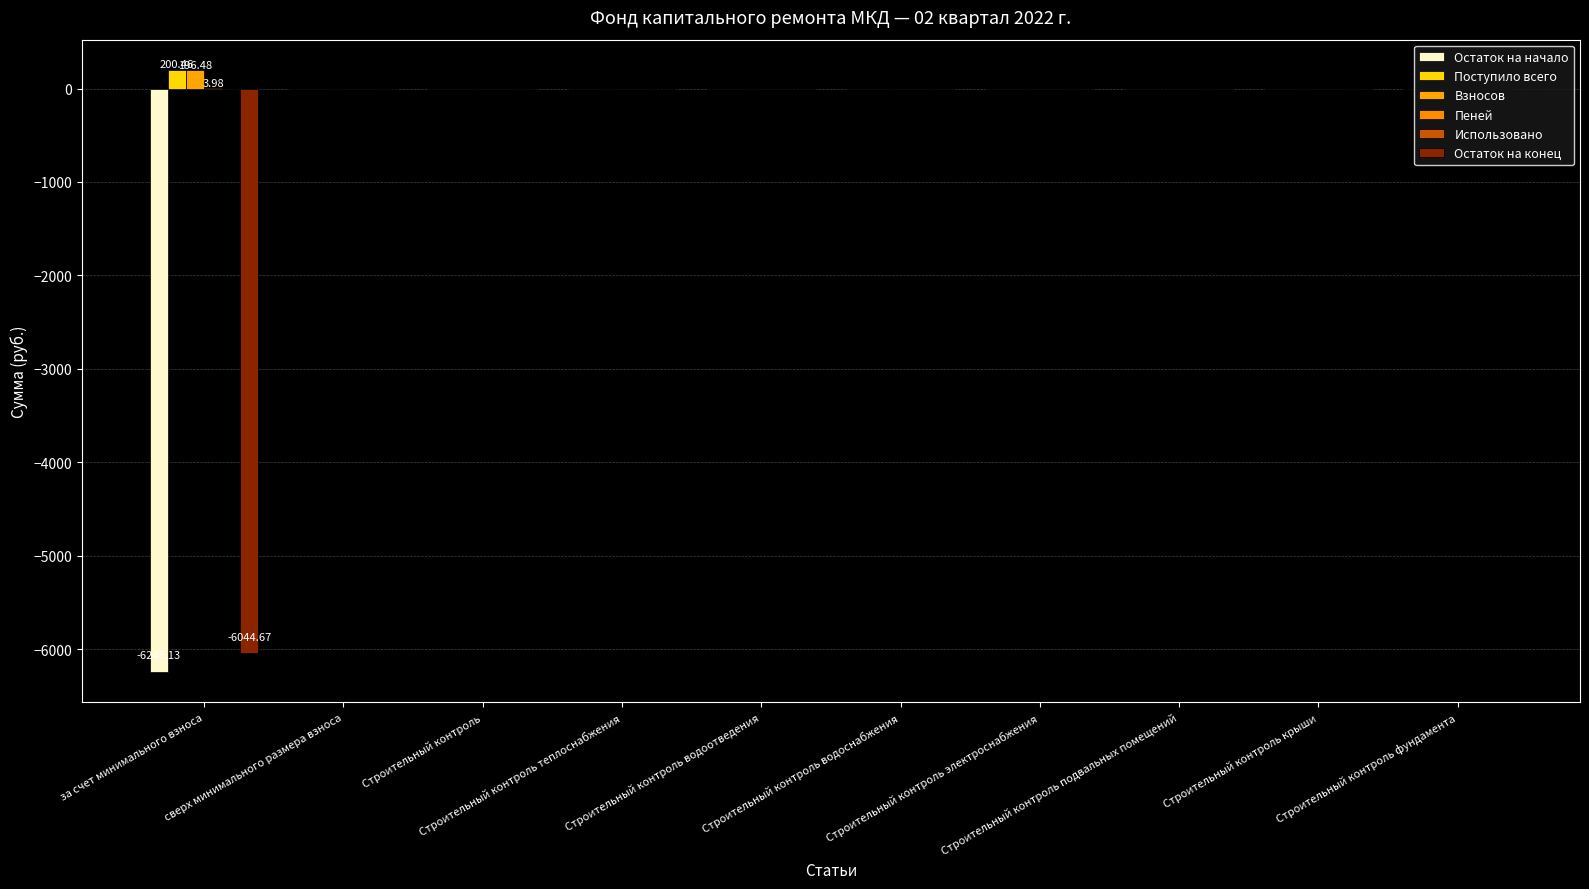

How many distinct data groups are displayed?

5